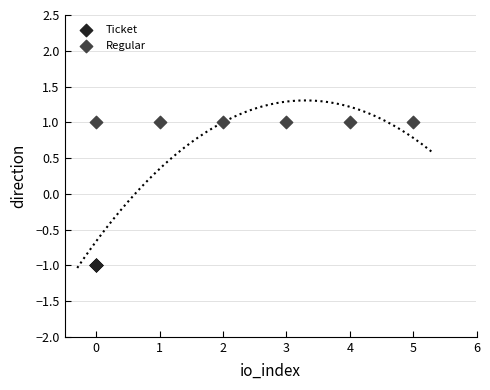

Which series contains the highest Y value?

Regular